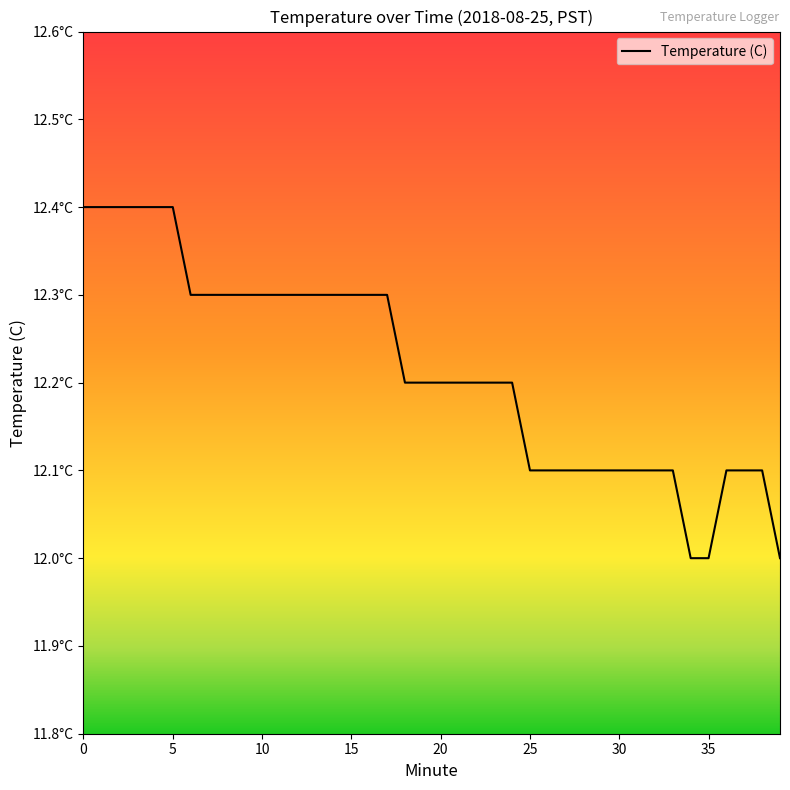

Does the chart have visible grid lines?

No